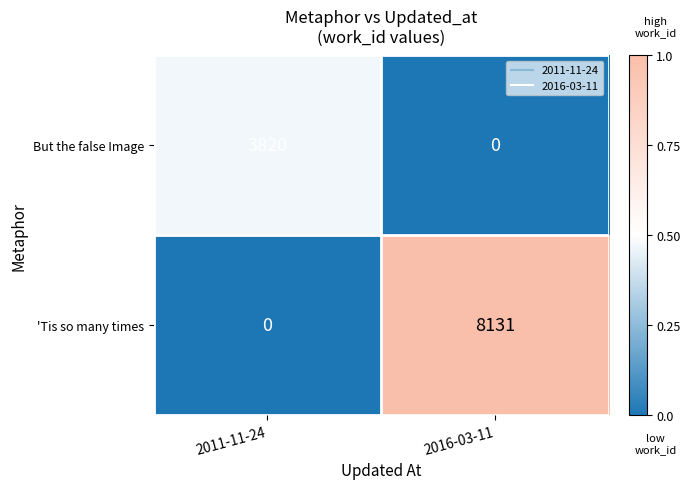

What is the sum of all 'Tis so many times values?

8131